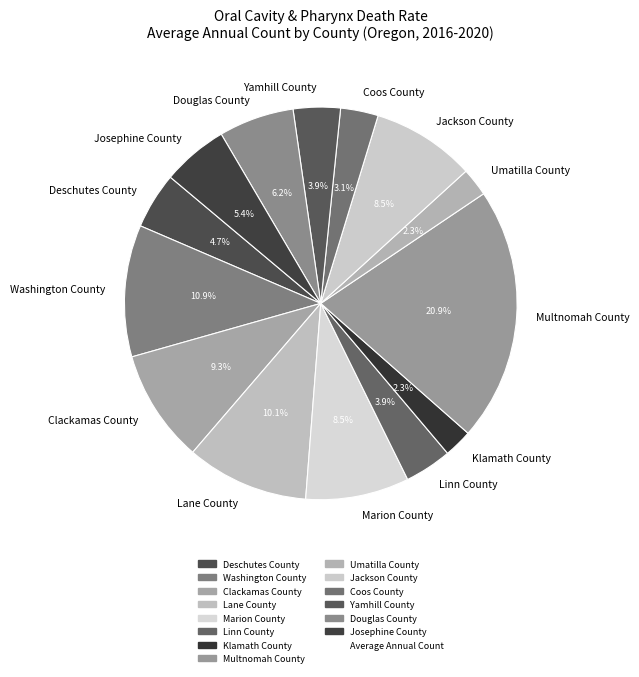

Does Douglas County represent more than half of the total?

No